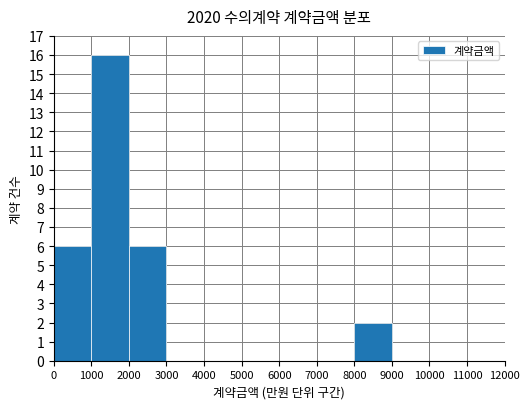

Read the value at 1000.

16